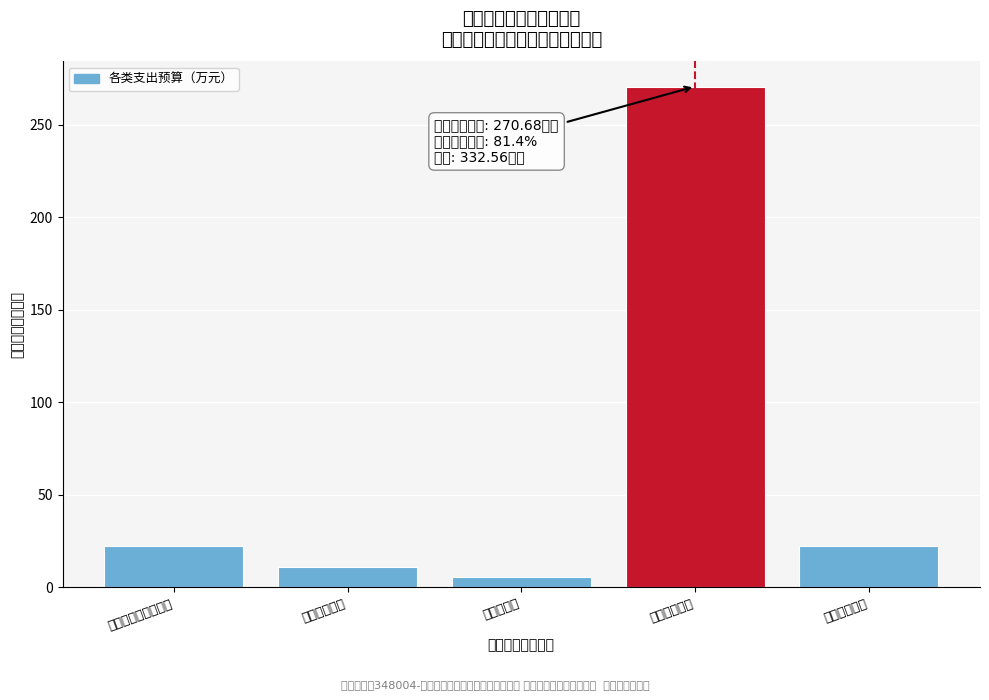

What is the value of the 4th bar from the left?

270.7